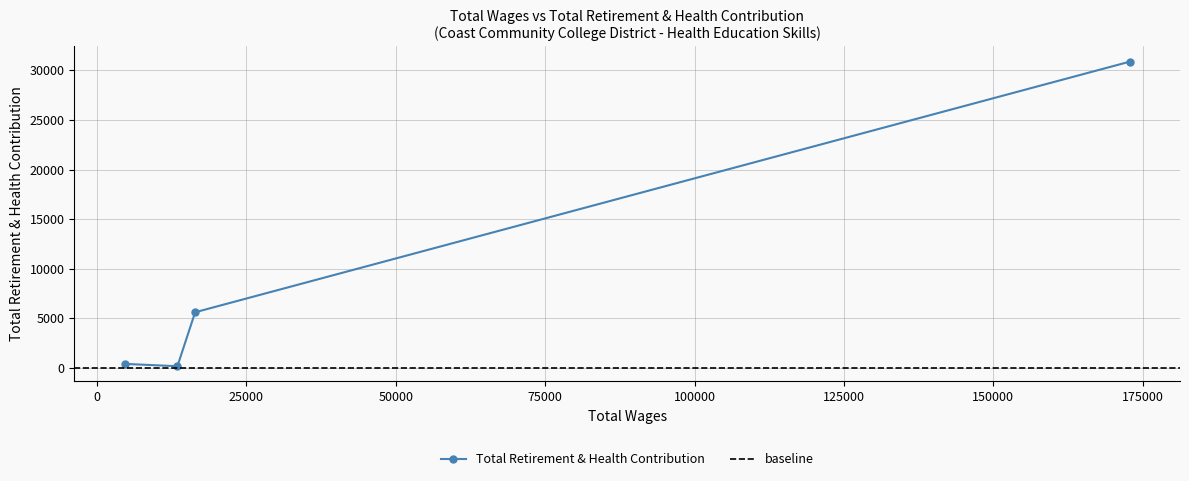

What is the maximum value for Total Retirement & Health Contribution?

30874